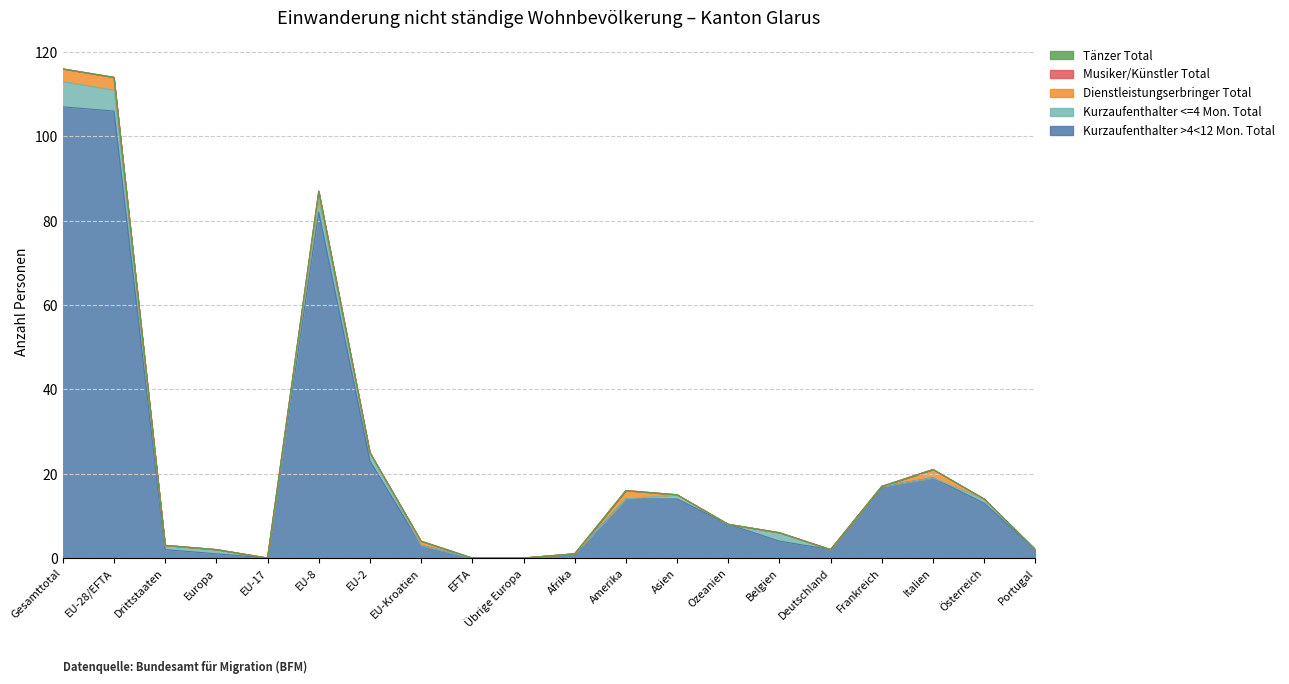

True or false: Kurzaufenthalter <=4 Mon. Total has a value of 3 at Frankreich.

False